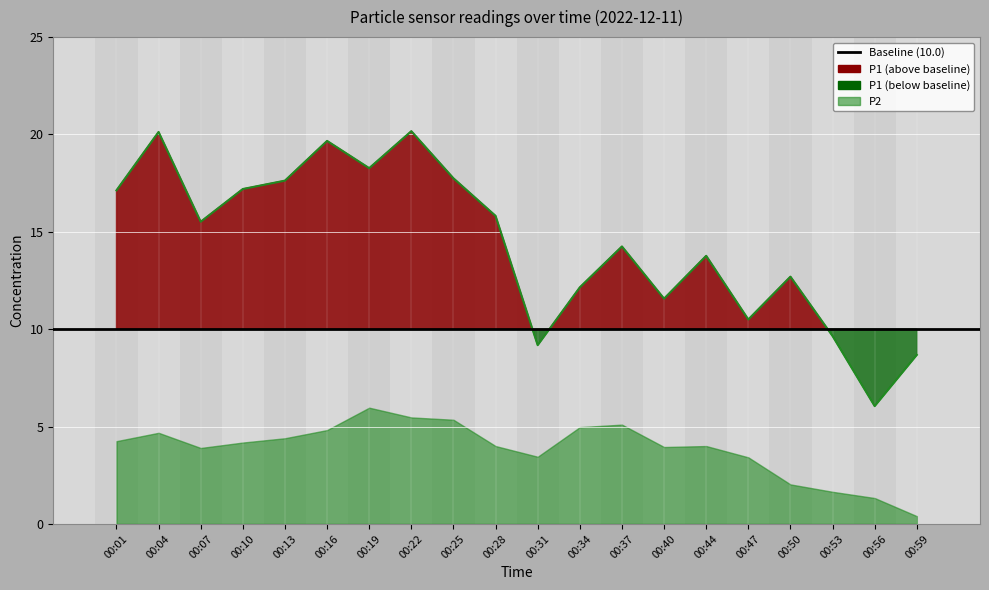

Reading left to right, what are all the values shown in this chart?

17.1	20.1	15.5	17.2	17.6	19.7	18.3	20.2	17.8	15.8	9.2	12.2	14.2	11.6	13.8	10.5	12.7	9.7	6.0	8.7